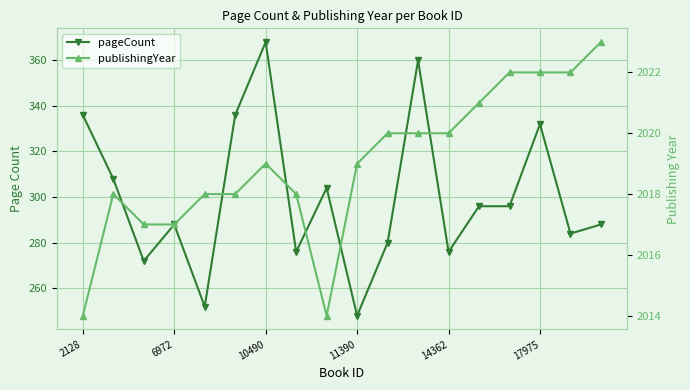

What is the total value across all series at 16?

2306